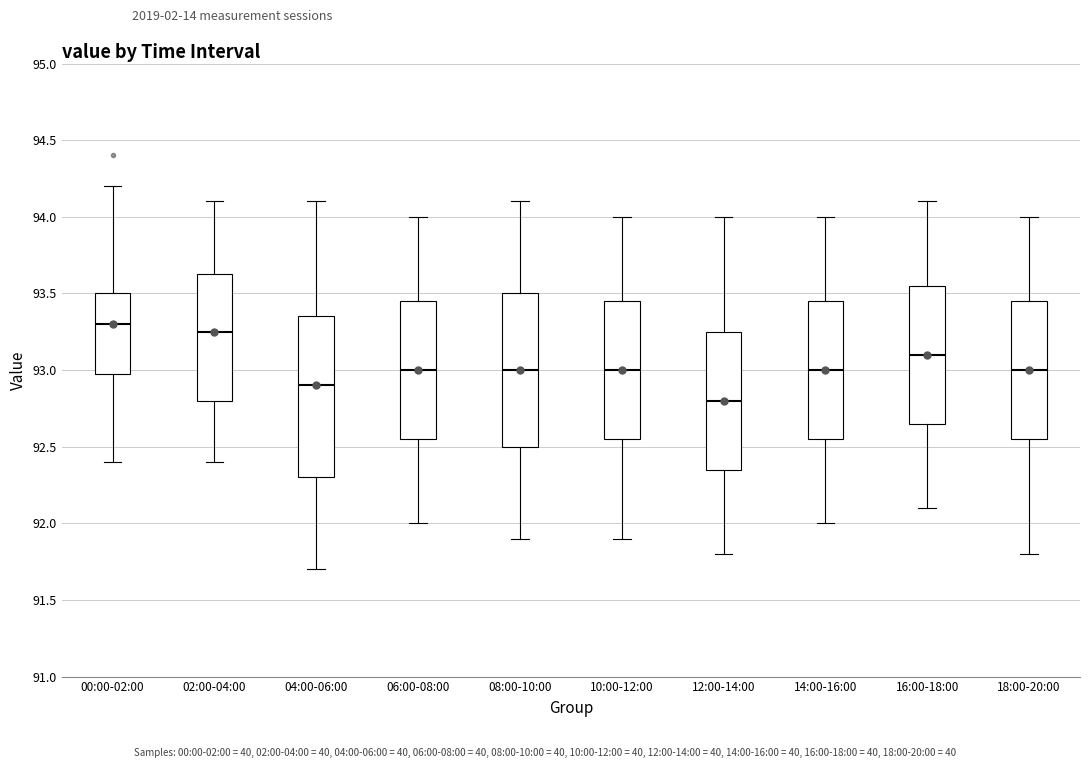

Reading left to right, read every box against the y-axis: the position of its median line, the range the box covers, and the ends of its whiskers. The values are not printed on the chart, so give them approximately, as read against the axis.

00:00-02:00: median 93.30, box 93.00 to 93.50, whiskers 92.40 to 94.20
02:00-04:00: median 93.25, box 92.80 to 93.65, whiskers 92.40 to 94.10
04:00-06:00: median 92.90, box 92.30 to 93.35, whiskers 91.70 to 94.10
06:00-08:00: median 93.00, box 92.55 to 93.45, whiskers 92.00 to 94.00
08:00-10:00: median 93.00, box 92.50 to 93.50, whiskers 91.90 to 94.10
10:00-12:00: median 93.00, box 92.55 to 93.45, whiskers 91.90 to 94.00
12:00-14:00: median 92.80, box 92.35 to 93.25, whiskers 91.80 to 94.00
14:00-16:00: median 93.00, box 92.55 to 93.45, whiskers 92.00 to 94.00
16:00-18:00: median 93.10, box 92.65 to 93.55, whiskers 92.10 to 94.10
18:00-20:00: median 93.00, box 92.55 to 93.45, whiskers 91.80 to 94.00